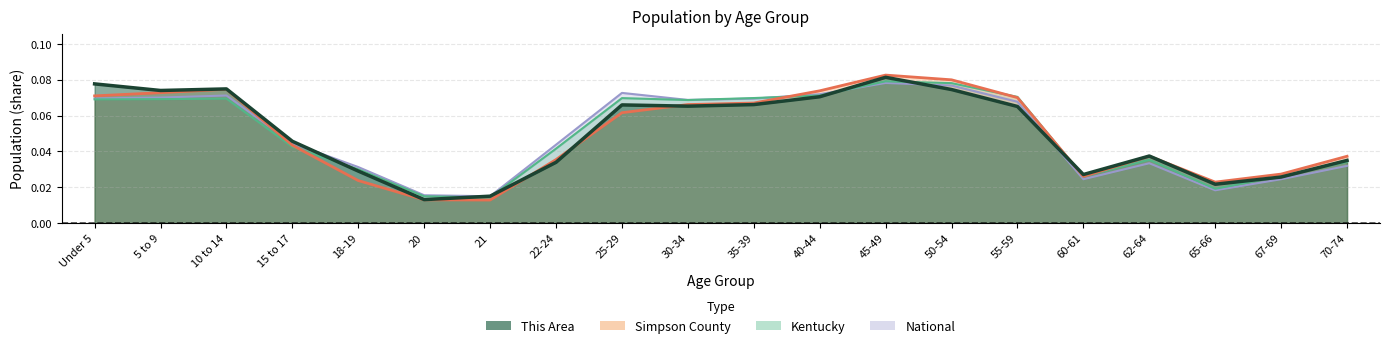

What is the average value of the National series?

0.1